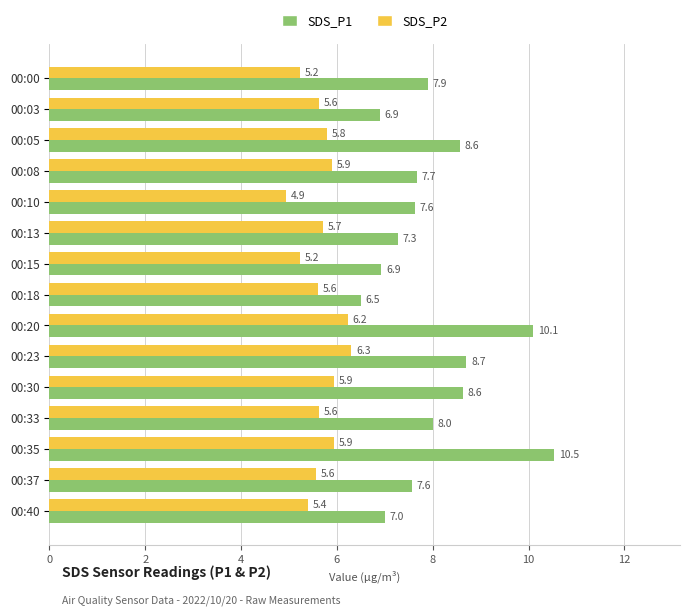

What is the minimum value for SDS_P1?

6.5